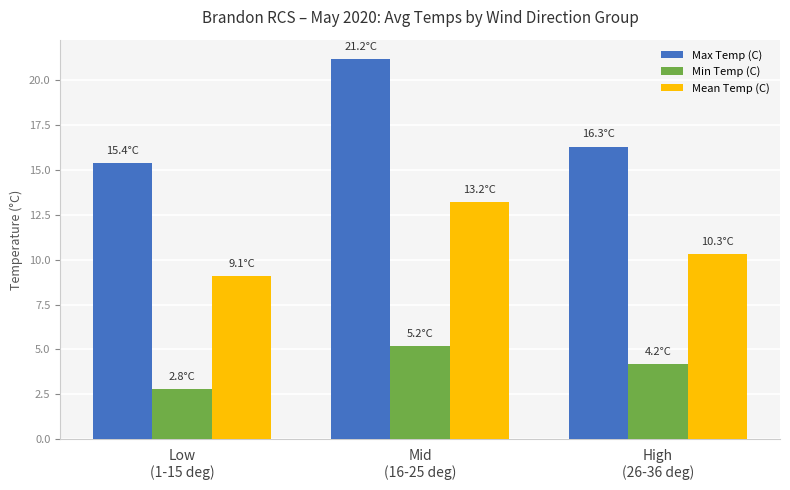

Rank the series by their average value, from highest to lowest.

Max Temp (C), Mean Temp (C), Min Temp (C)